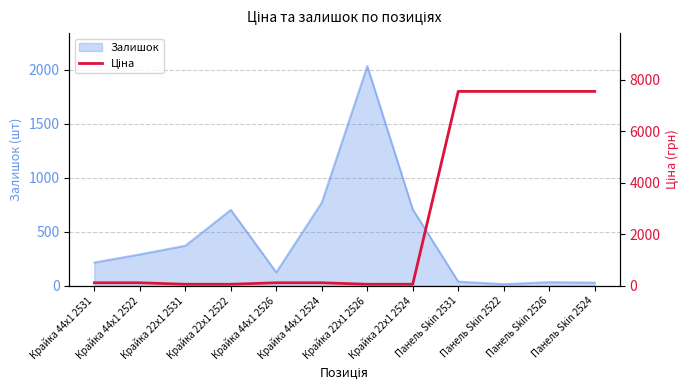

Which category has the highest value across all series?

Панель Skin 2531